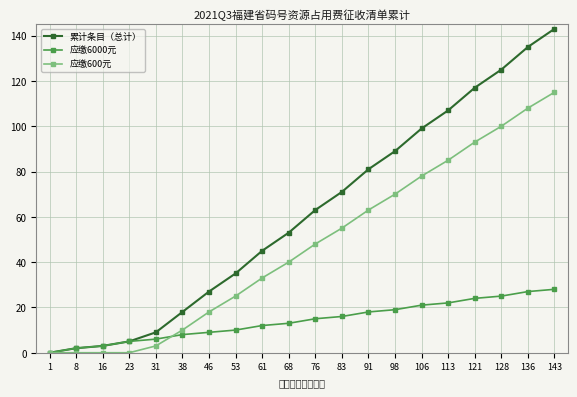

How many data points in 应缴600元 are less than 48?

10